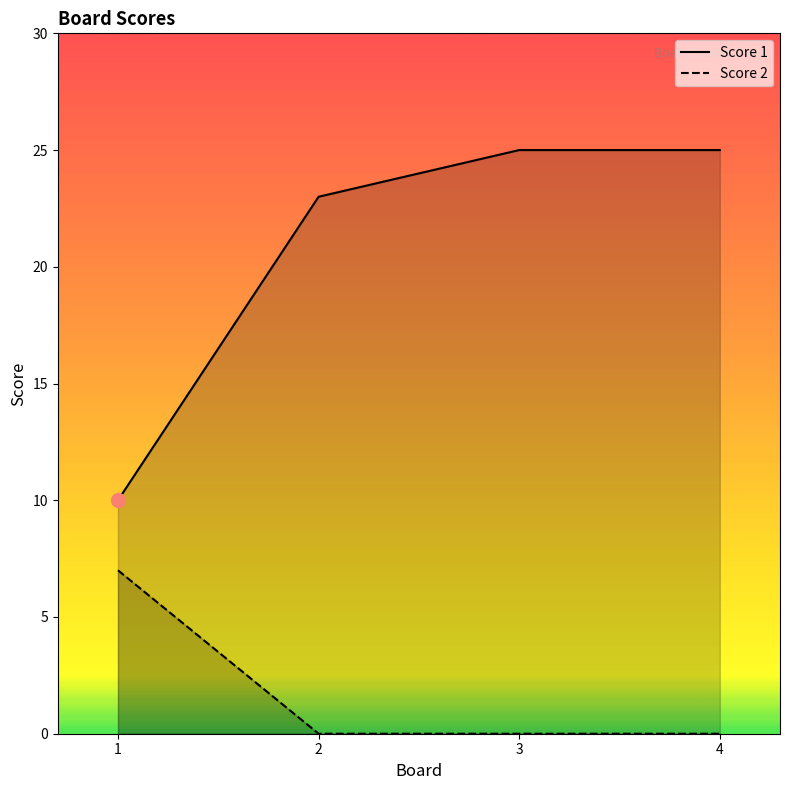

True or false: Score 2 has more than 1 interior local peaks.

False